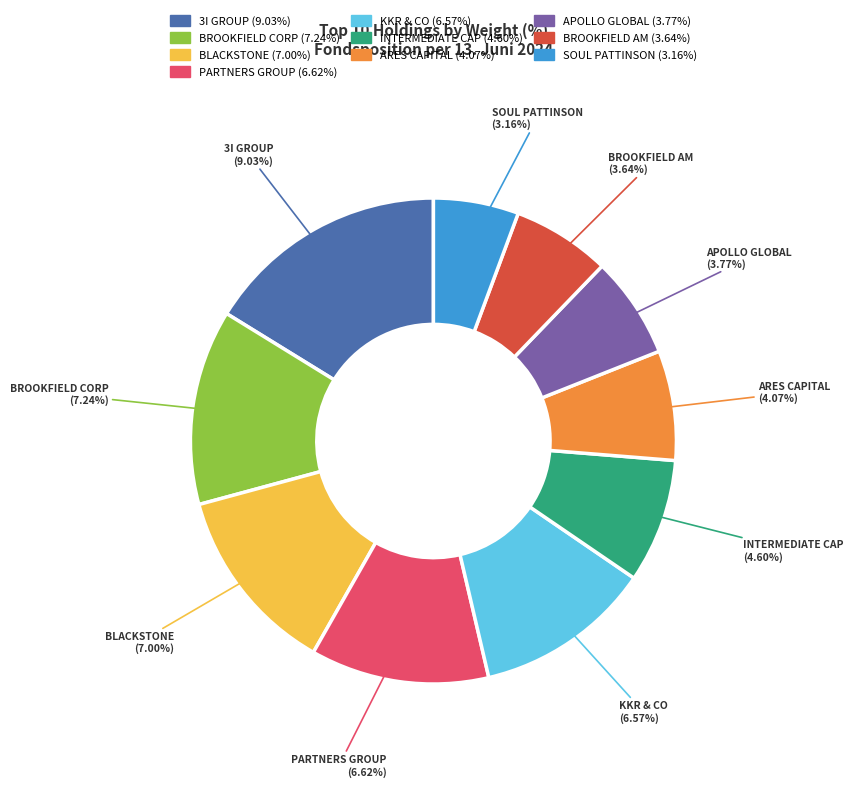

How many slices are in this pie chart?

10